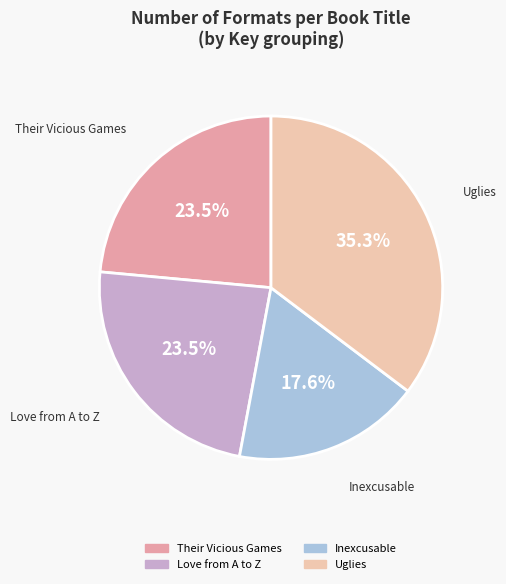

What is the ratio of the value at Love from A to Z to the value at Inexcusable?

1.3